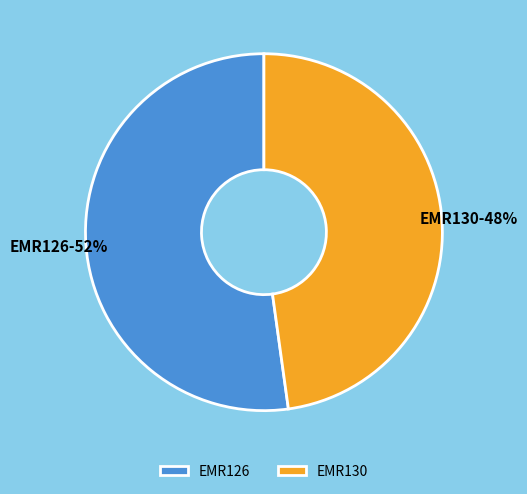

What is the ratio of the value at EMR130 to the value at EMR126?

0.9